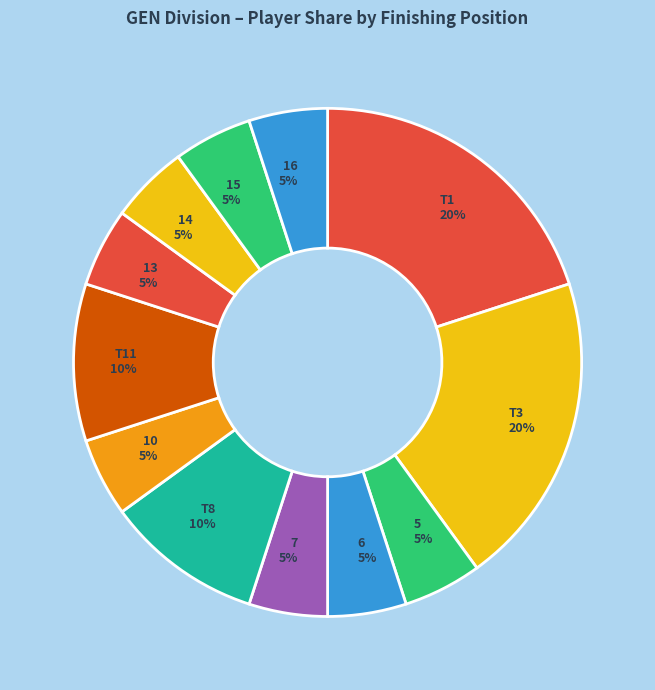

The 5 slice represents 5% of the pie. True or false?

True